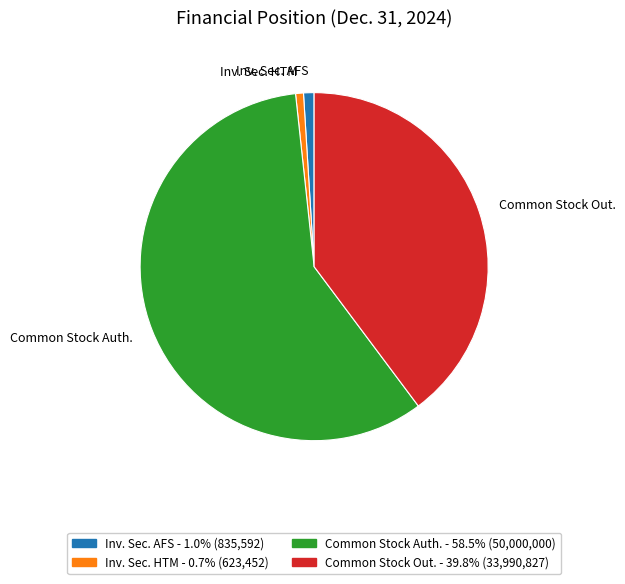

Does any single category account for the majority?

Yes